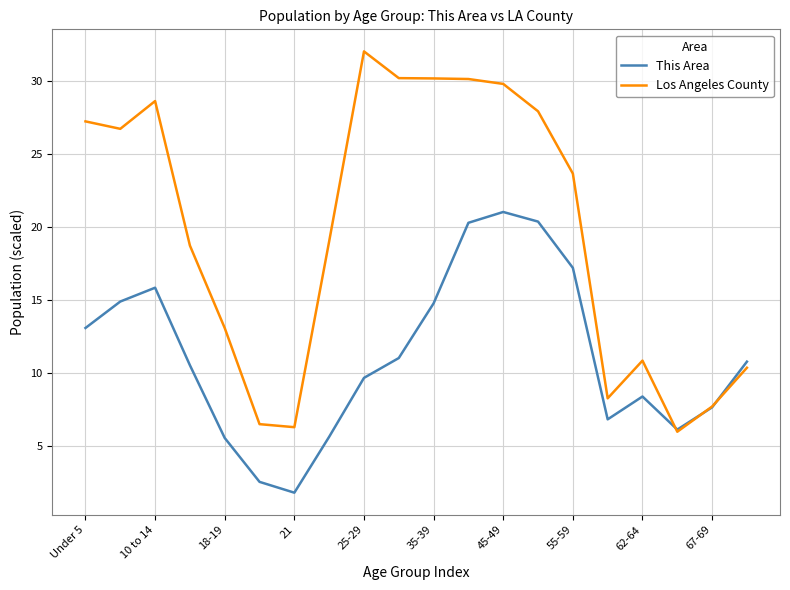

Which series has the largest range (max minus min)?

Los Angeles County